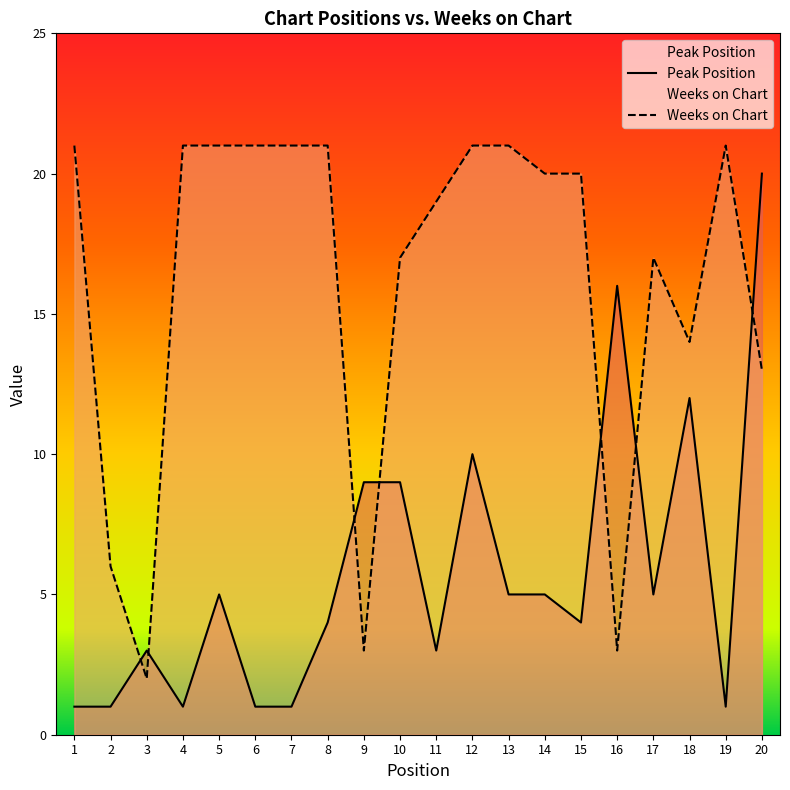

After their last crossing, which series has the higher values: Peak Position or Weeks on Chart?

Peak Position